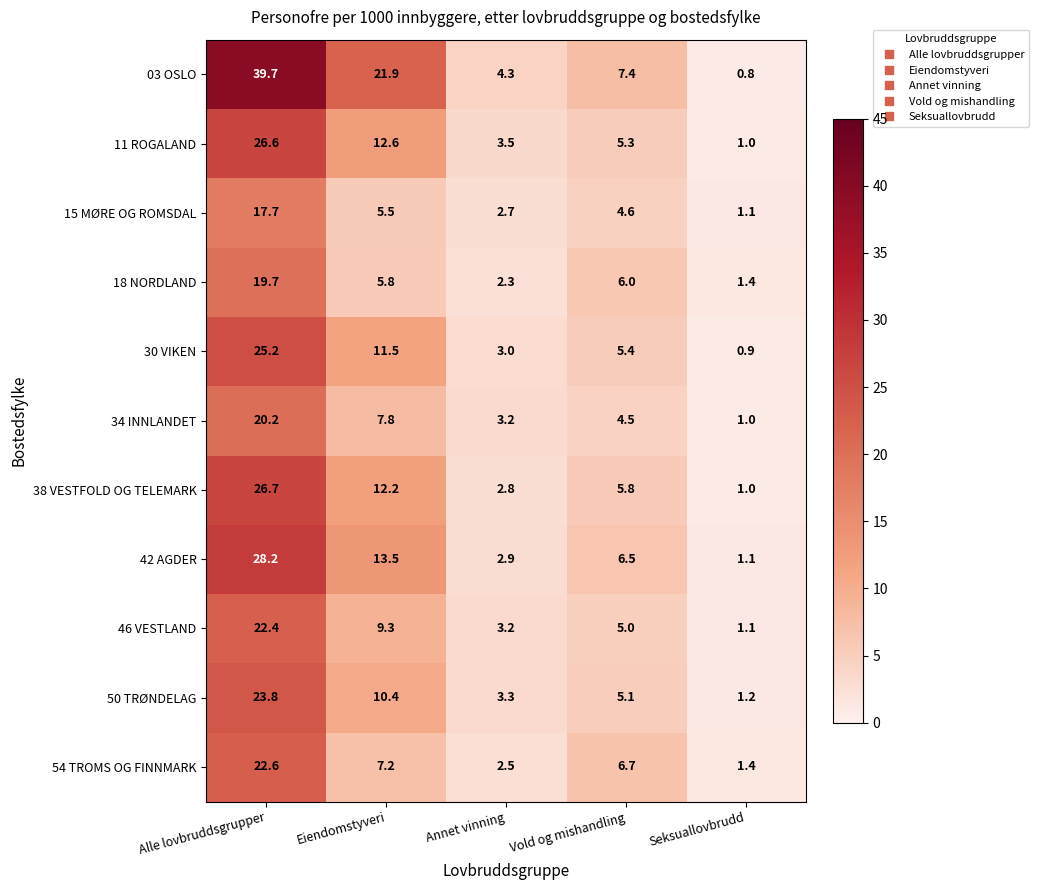

Between Annet vinning and Vold og mishandling, which series saw the biggest shift?

54 TROMS OG FINNMARK